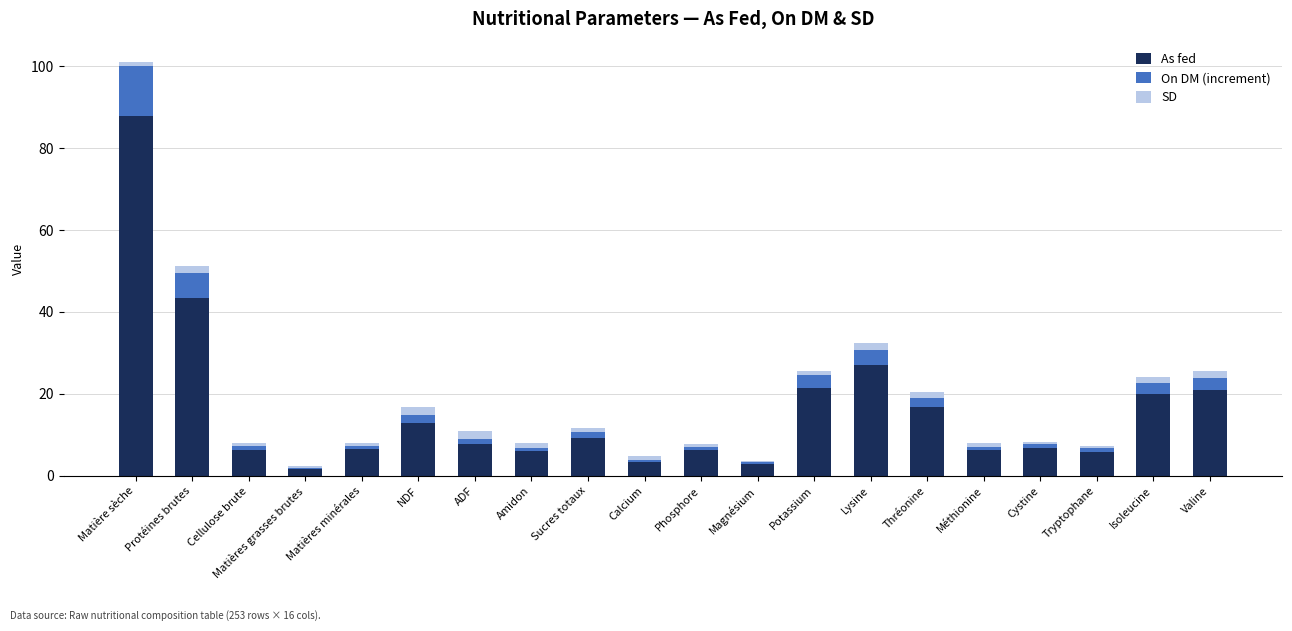

What is the total value across all series at Cystine?

8.3